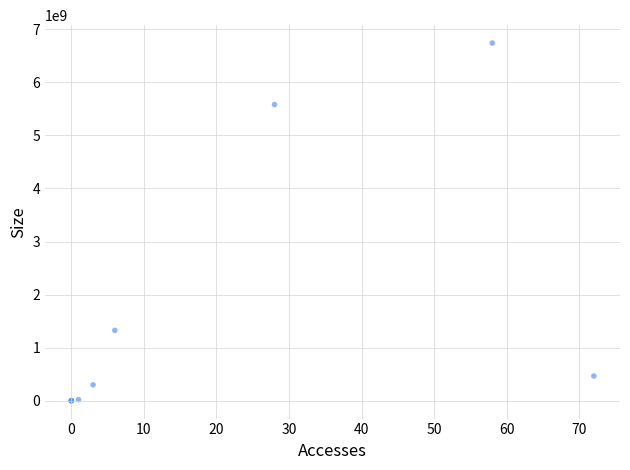

What Y value in the scatter plot is closest to 3370160544?

1325029632